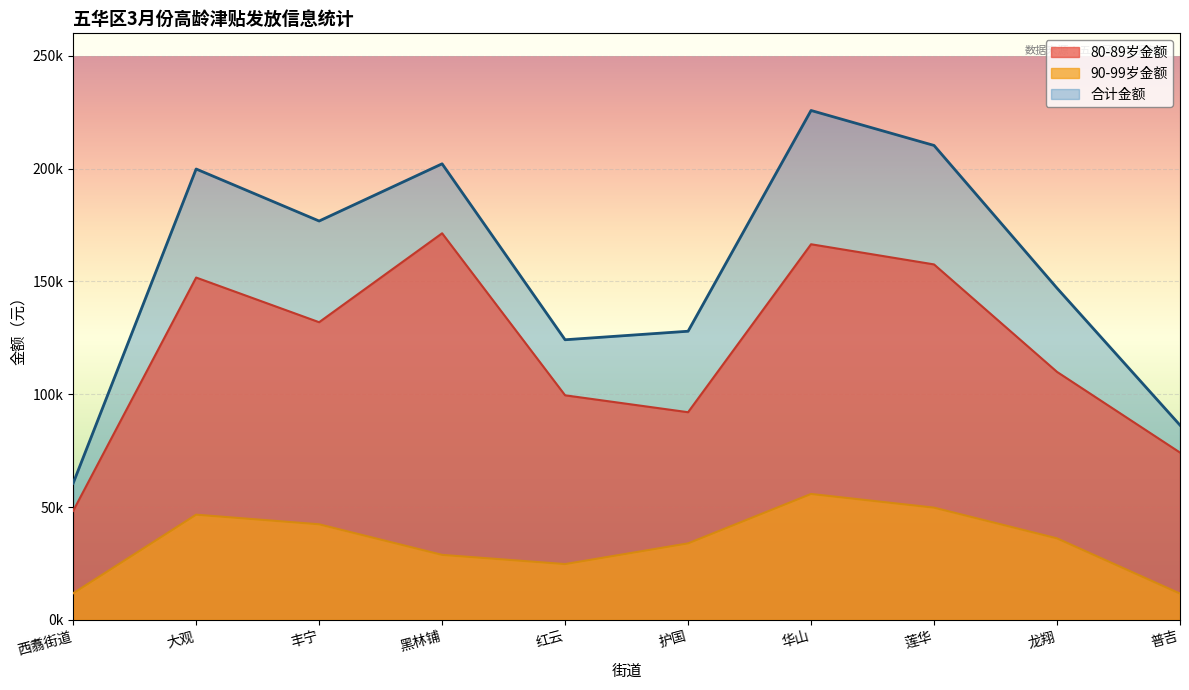

At which category is the sum across all series the highest?

华山